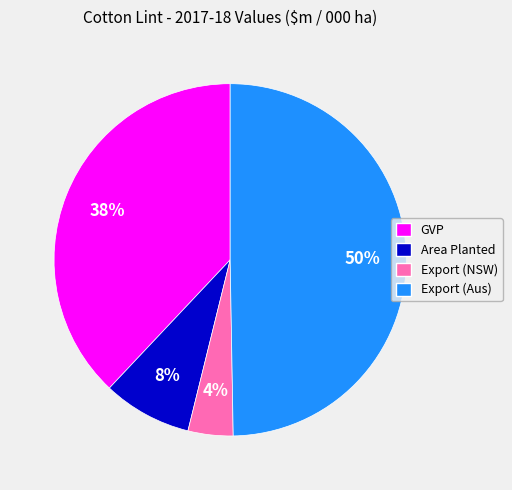

To the nearest percent, what is the difference between the largest and smallest slice percentages?

46%